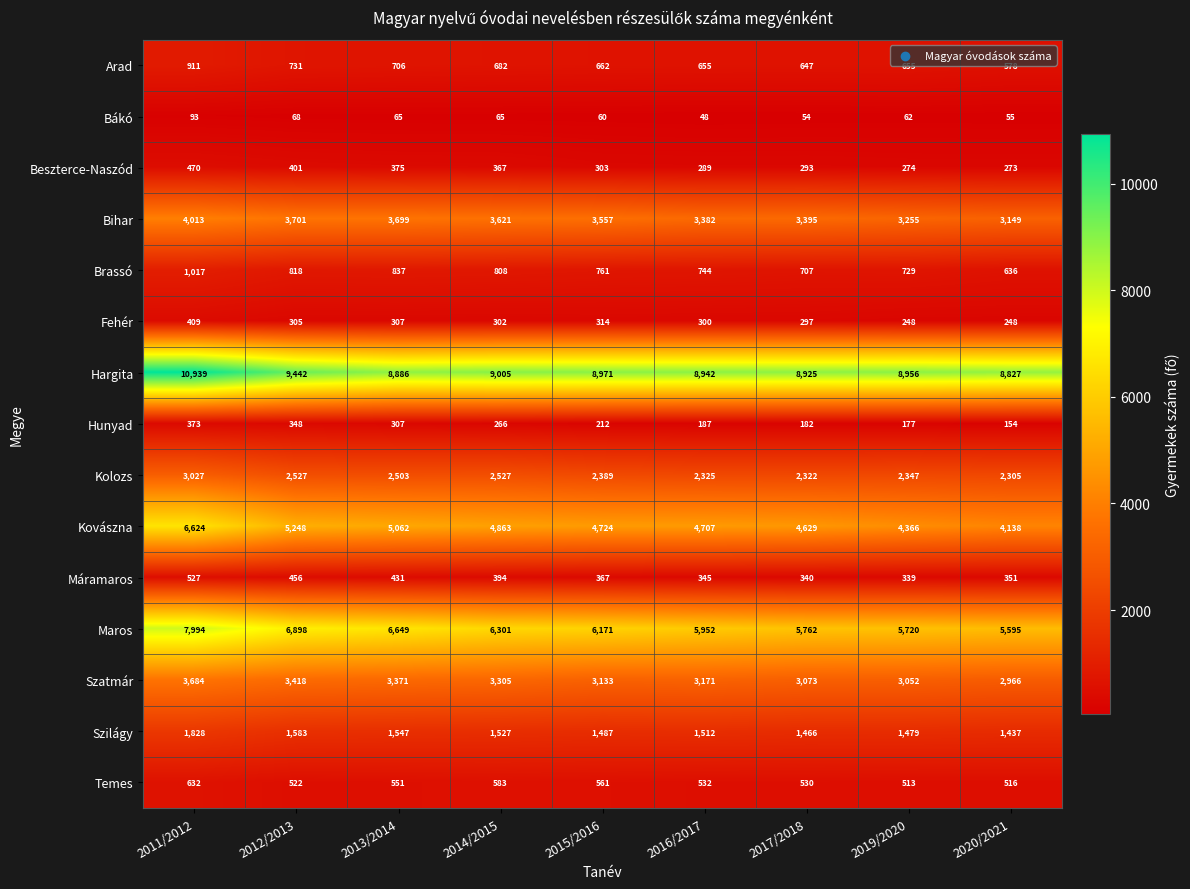

Rank the series at 2020/2021 from highest to lowest value.

Hargita, Maros, Kovászna, Bihar, Szatmár, Kolozs, Szilágy, Brassó, Arad, Temes, Máramaros, Beszterce-Naszód, Fehér, Hunyad, Bákó